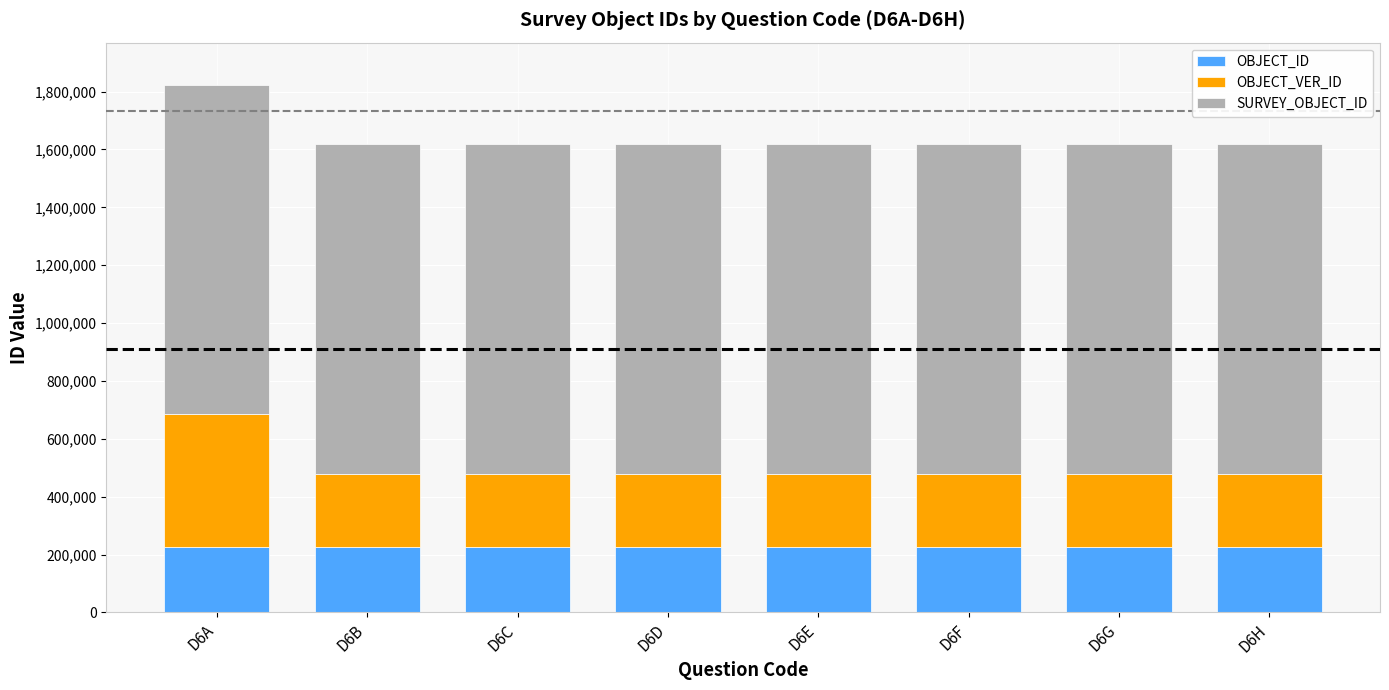

What is the maximum value for OBJECT_ID?

227153